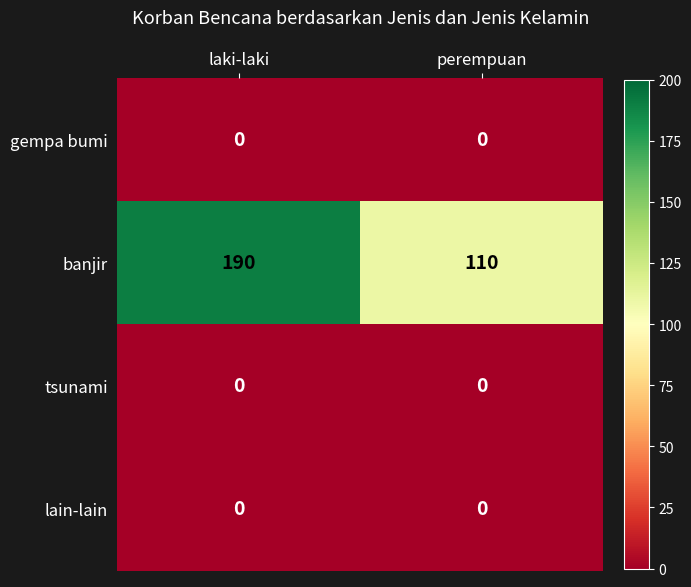

Which series changed the most between laki-laki and perempuan?

banjir